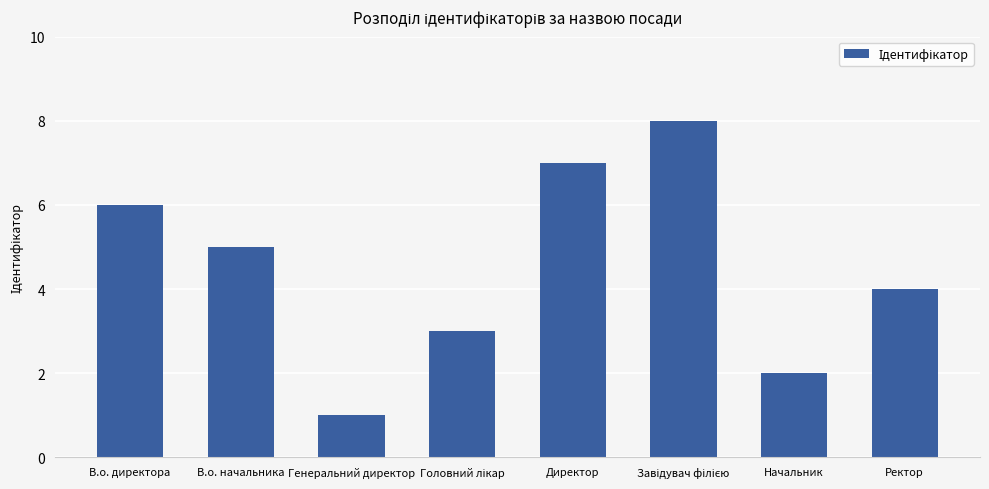

The chart shows a value of 3 at Начальник. True or false?

False